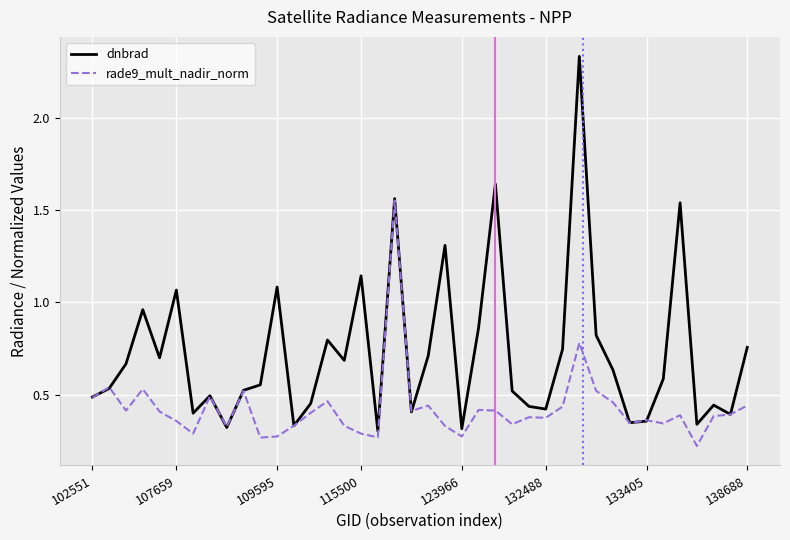

What is the difference between the maximum and minimum values in the dnbrad series?

2.0